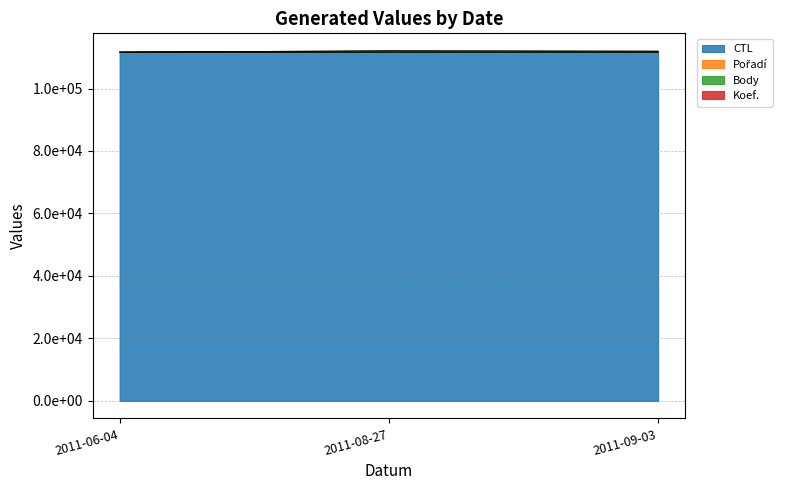

What is the approximate value of Koef. at 2011-09-03, to the nearest 10?

111630